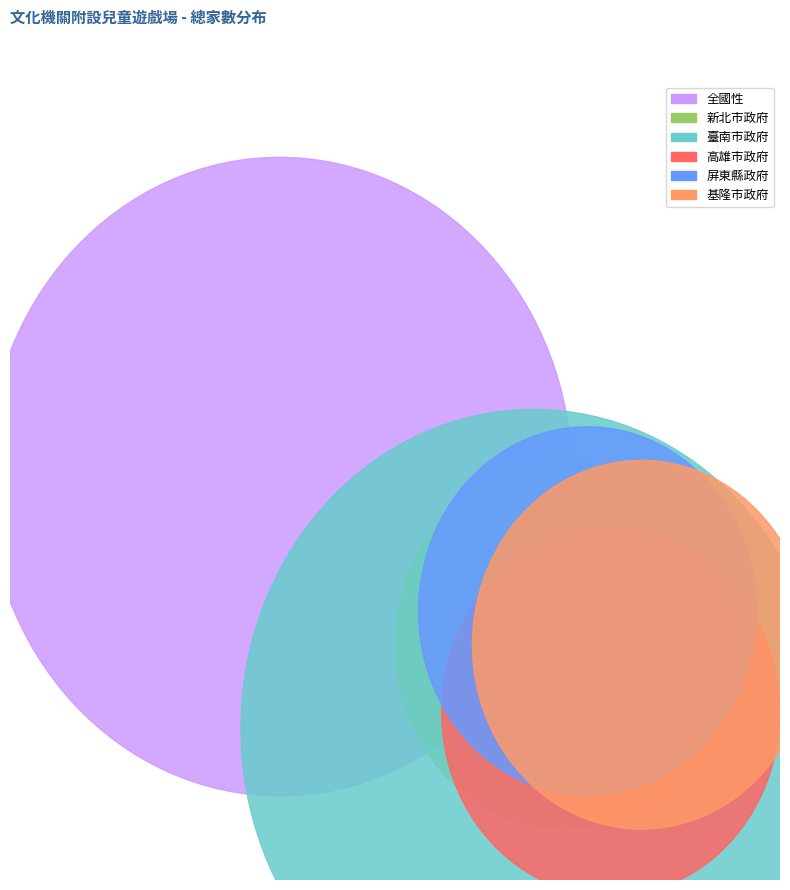

What is the change in value from 全國性 to 高雄市政府?

-2